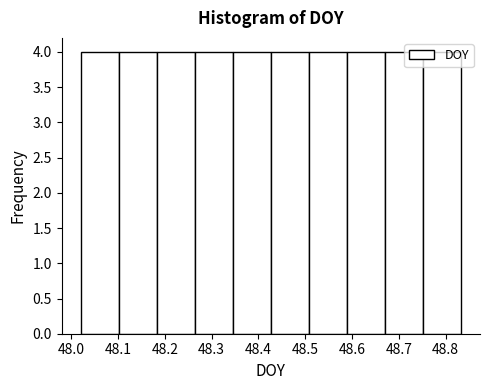

Reading left to right, list every bar in this chart as the range it spans on the x-axis followed by its height. Neither the bar edges nor the heights are printed on the chart, so give them approximately, as read against the axes.

48.02 to 48.10: 4
48.10 to 48.18: 4
48.18 to 48.26: 4
48.26 to 48.35: 4
48.35 to 48.43: 4
48.43 to 48.51: 4
48.51 to 48.59: 4
48.59 to 48.67: 4
48.67 to 48.75: 4
48.75 to 48.83: 4